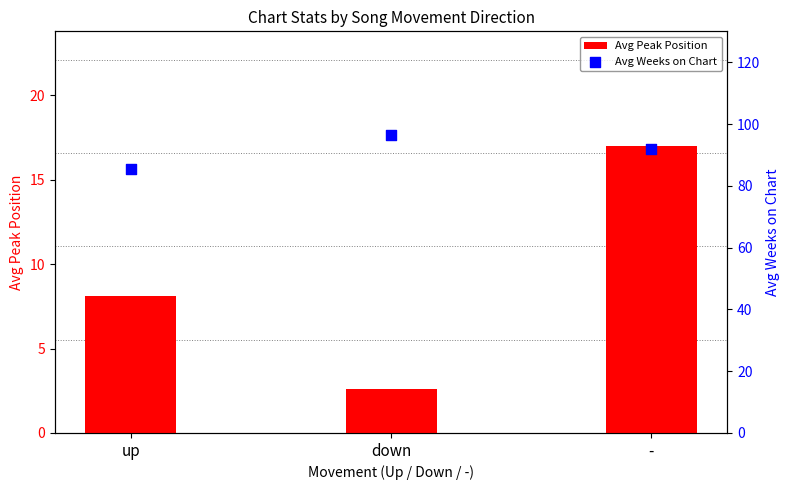

Is the value of Avg Weeks on Chart at up greater than the value of Avg Peak Position at up?

Yes